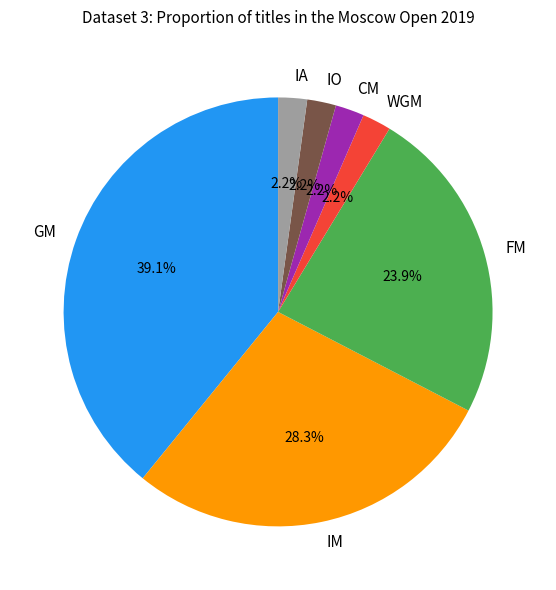

Between CM and GM, which is larger?

GM